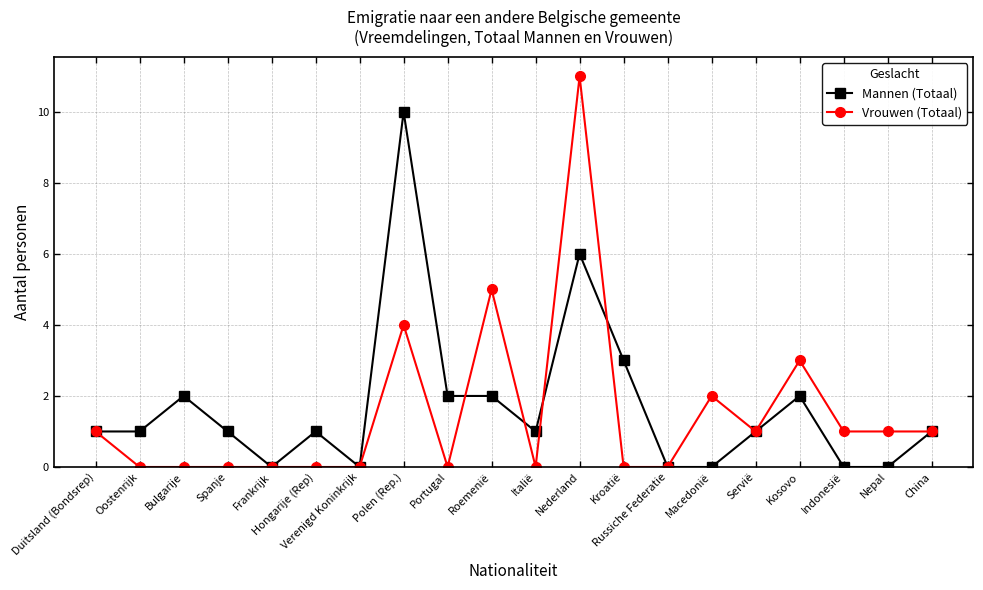

List the series in order of their overall mean, highest first.

Mannen (Totaal), Vrouwen (Totaal)